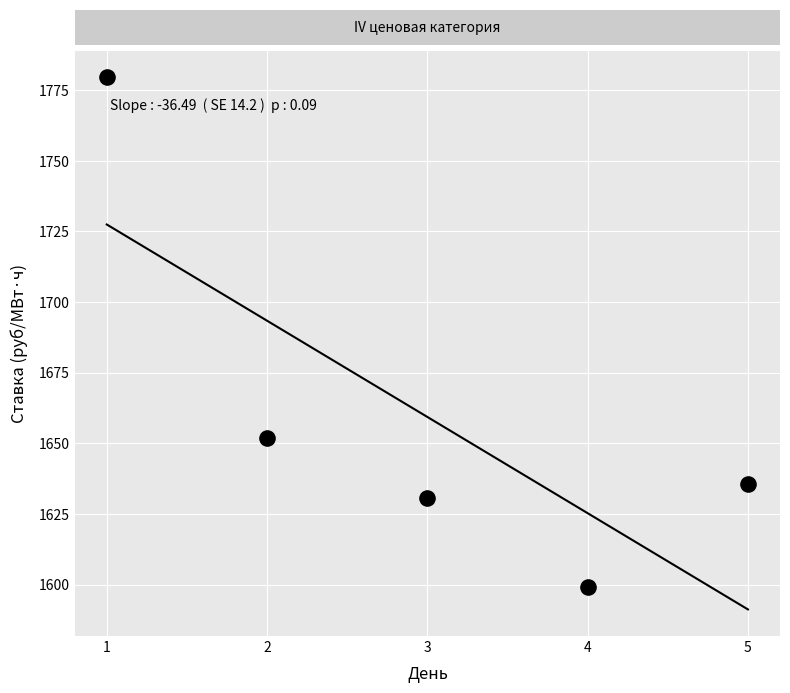

What is the average Y value?

1659.3